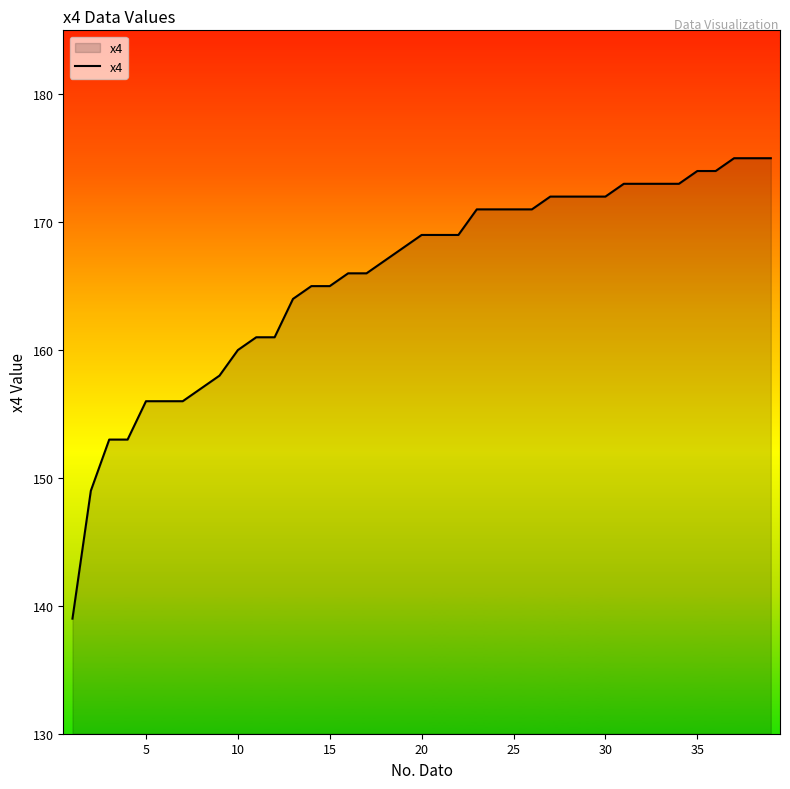

What is the maximum value shown in the chart?

175